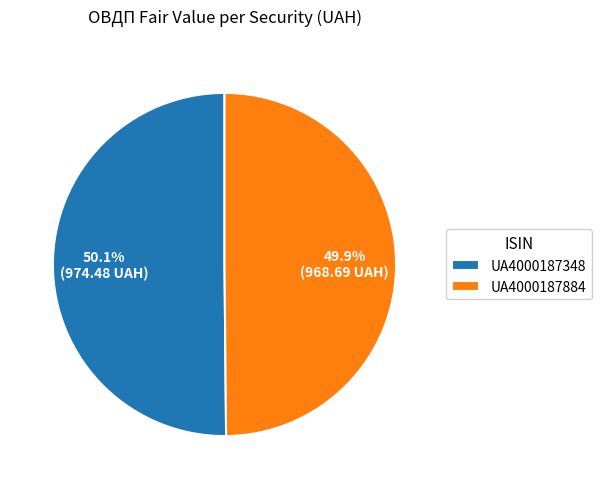

How many segments does this pie chart have?

2